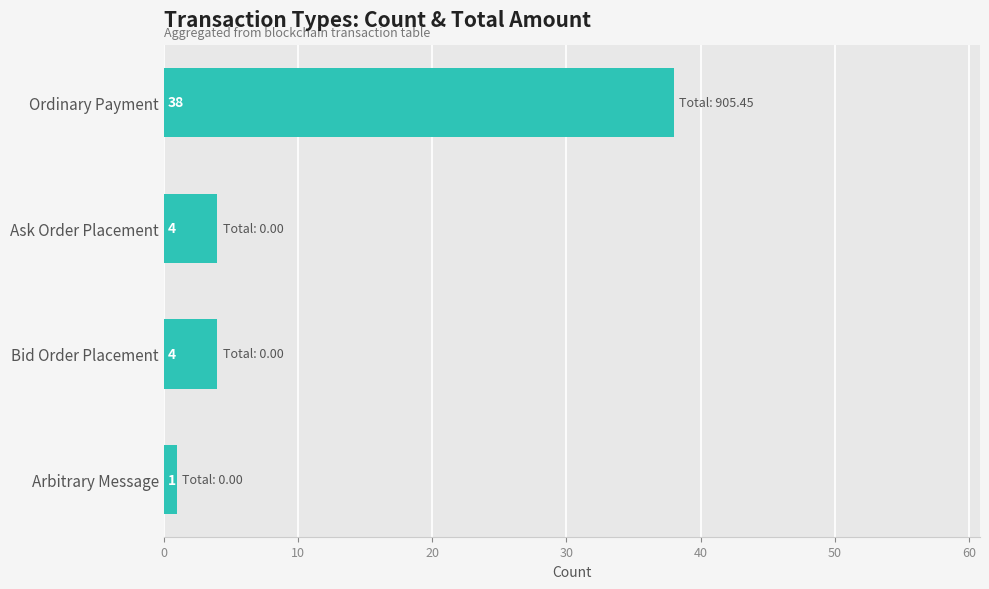

How many bars are there in total?

4